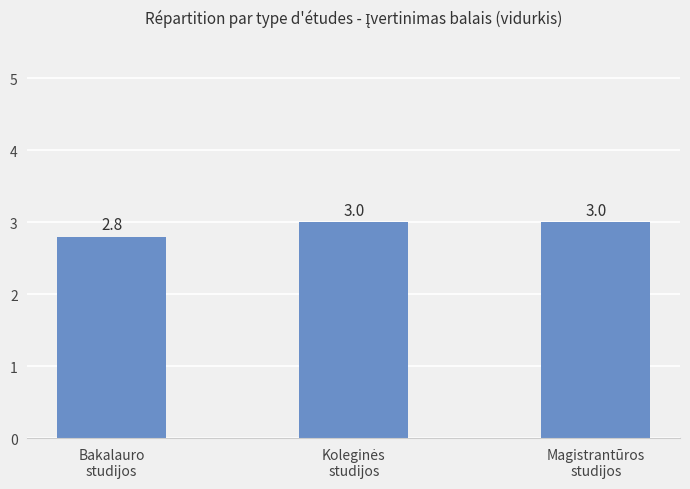

What is the minimum value shown in the chart?

2.8